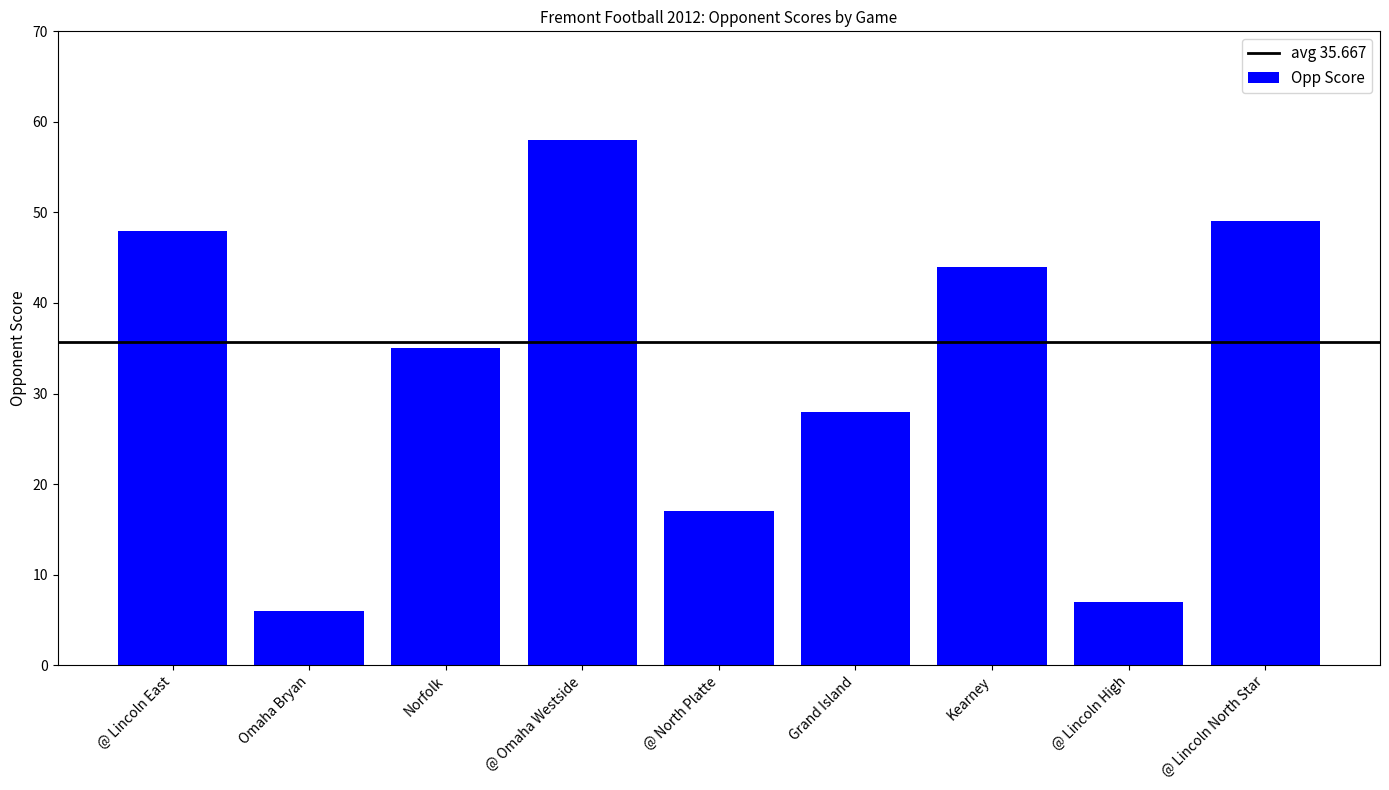

List the labels in order of value, smallest first.

Omaha Bryan, @ Lincoln High, @ North Platte, Grand Island, Norfolk, Kearney, @ Lincoln East, @ Lincoln North Star, @ Omaha Westside